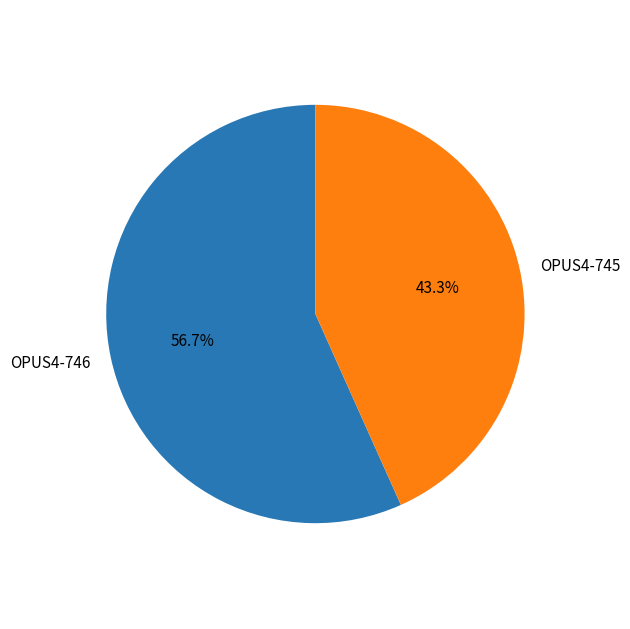

Which slice represents more than half of the pie?

OPUS4-746